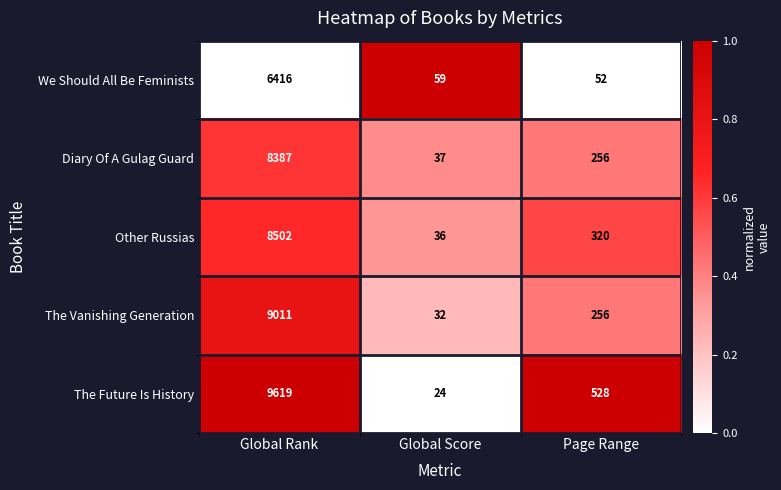

What is the sum of the The Vanishing Generation values at Page Range and Global Rank?

9267